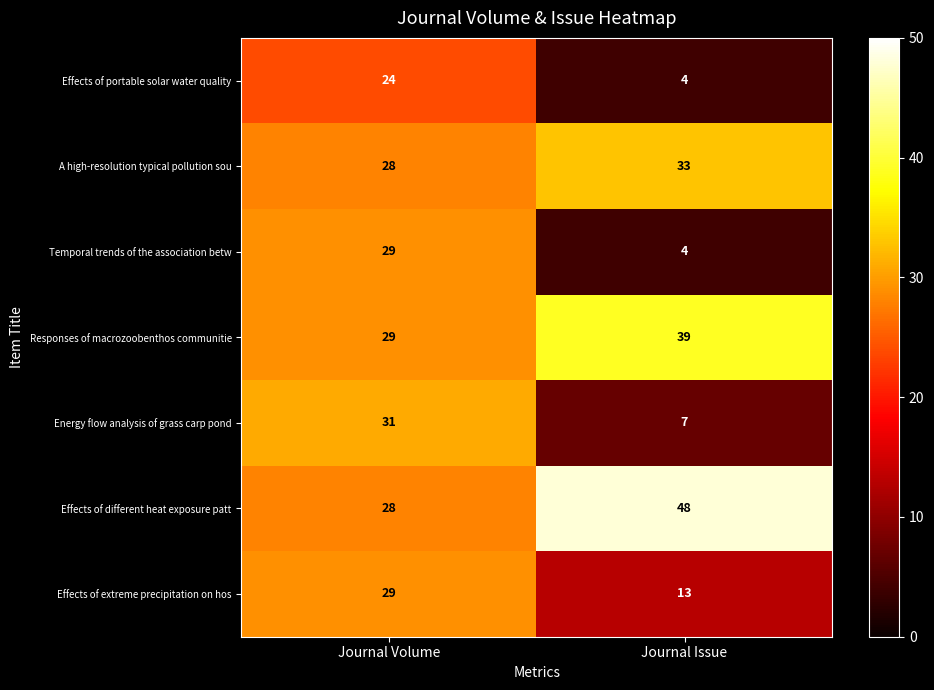

Which series has the widest spread of values?

Temporal trends of the association betw